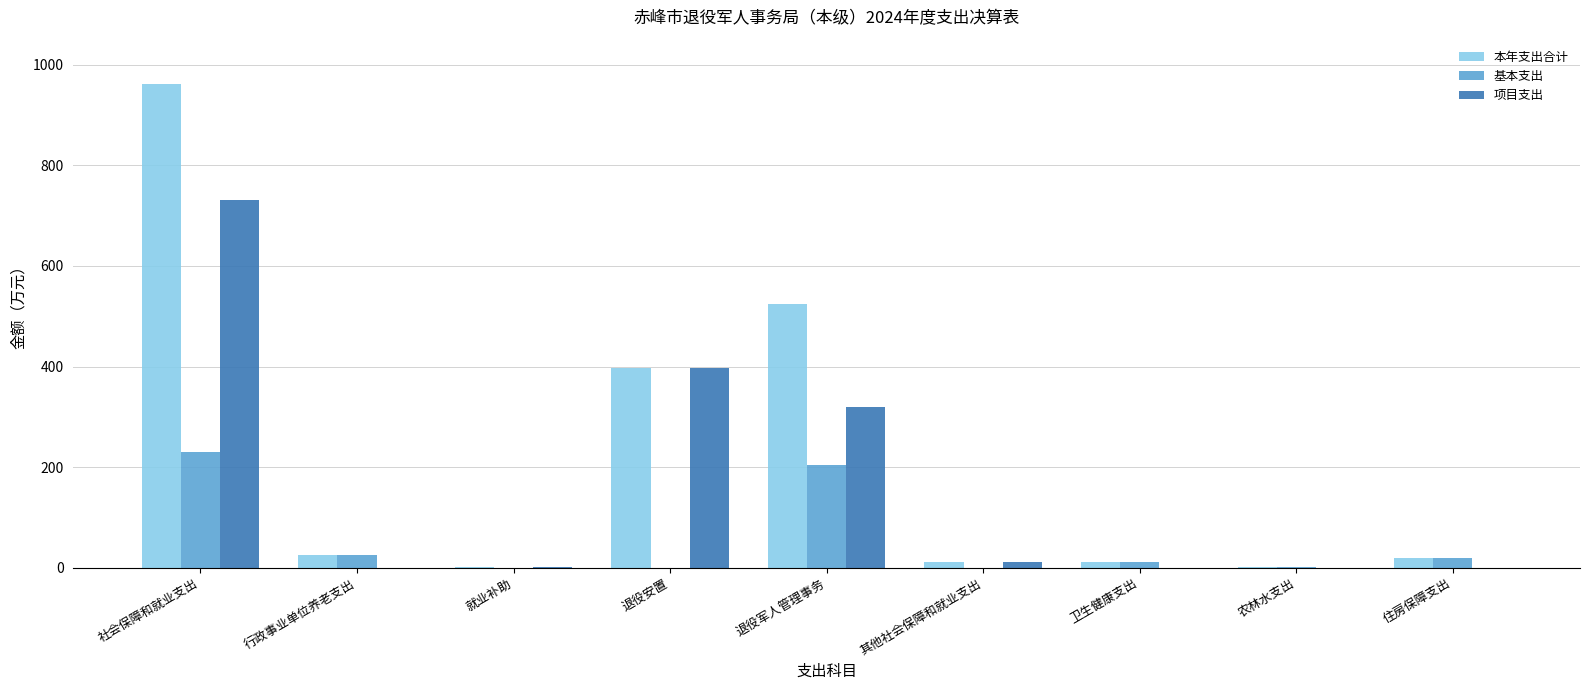

How many data points does each series have?

9